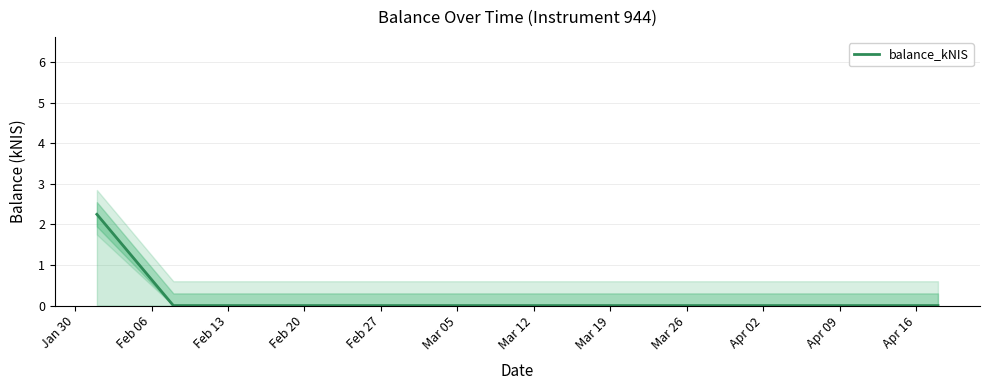

At which category does the chart reach its peak across all series?

Jan 30